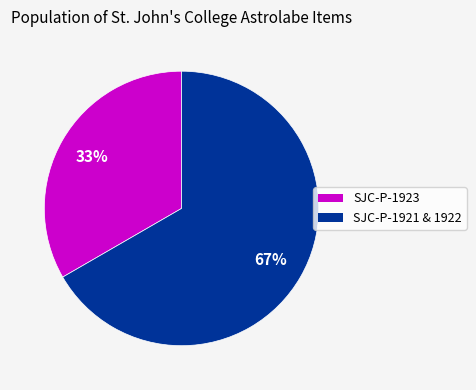

Is there any slice that represents more than half of the pie?

Yes